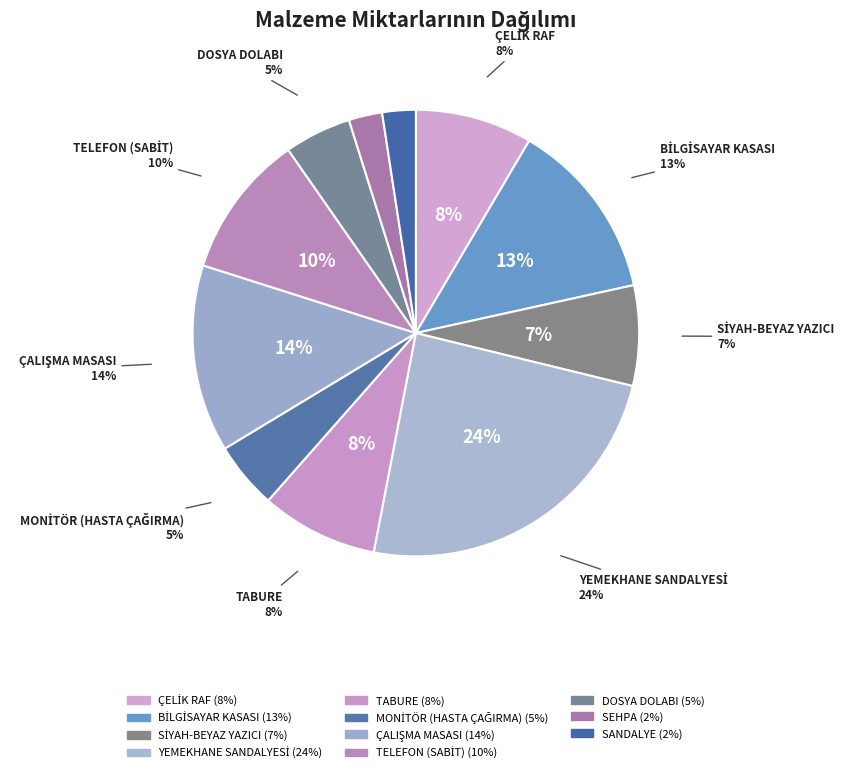

The SİYAH-BEYAZ YAZICI slice represents 1% of the pie. True or false?

False